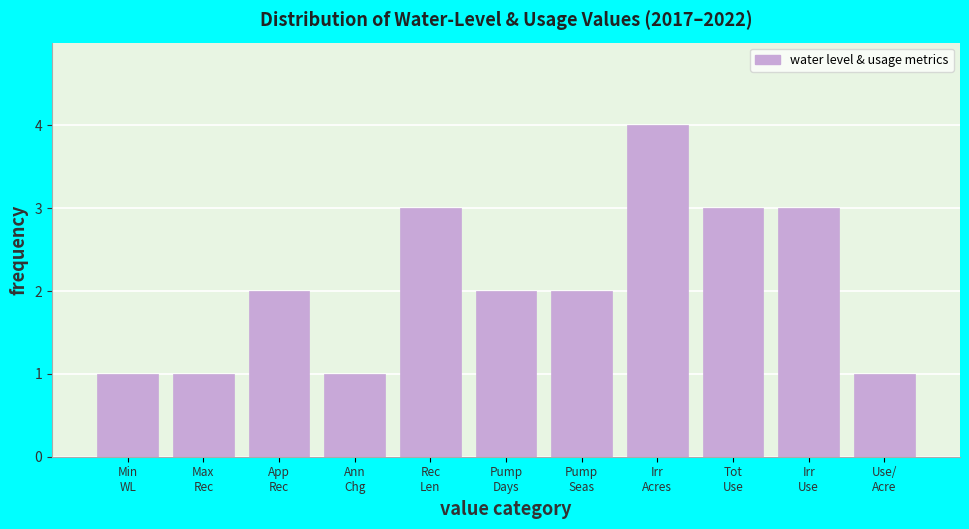

Reading right to left, transcribe all the data shown in this chart.

1	3	3	4	2	2	3	1	2	1	1